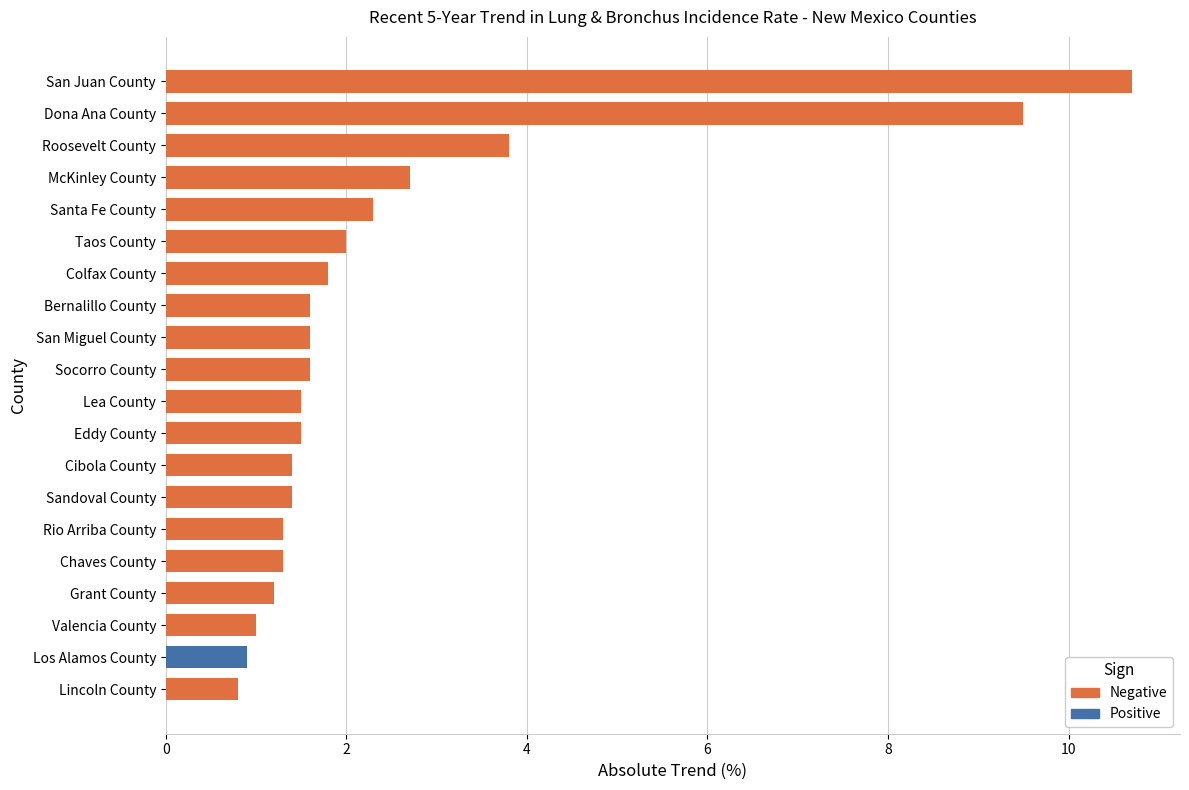

Which has a higher value, Lea County or Taos County?

Taos County